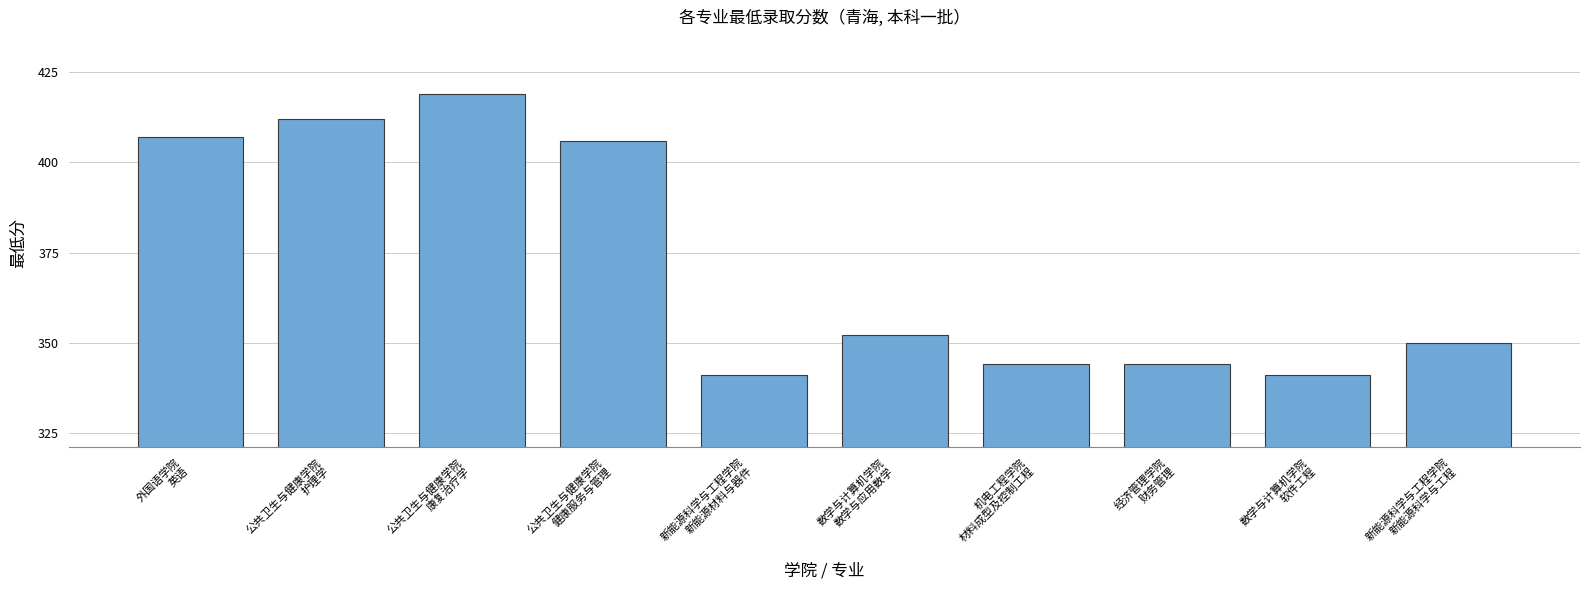

What is the label of the 6th bar from the right?

新能源科学与工程学院
新能源材料与器件